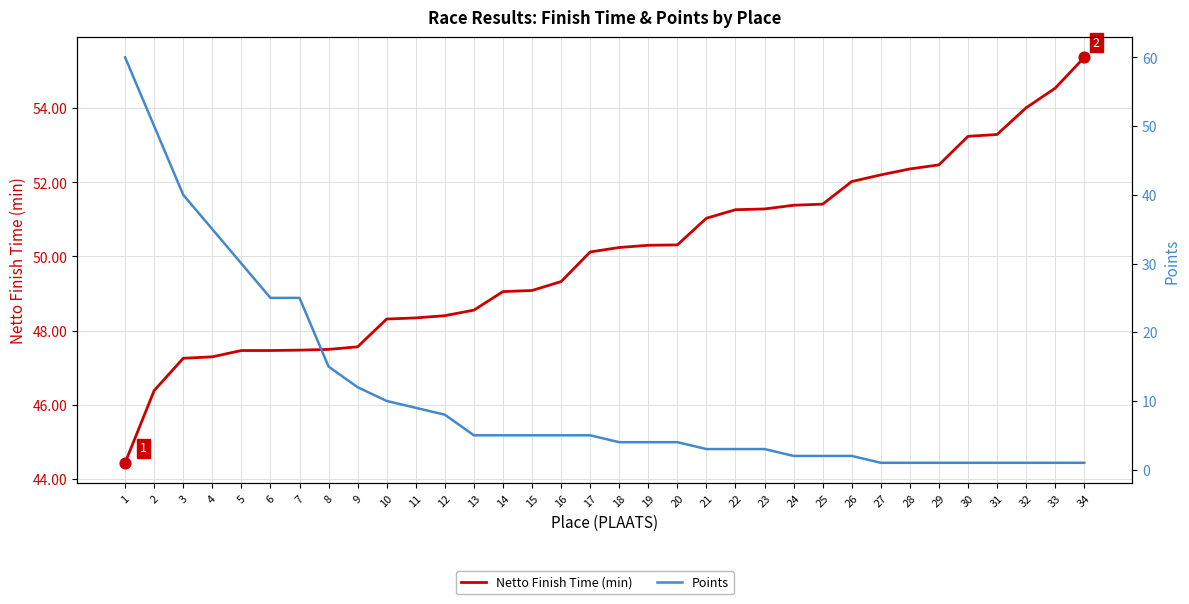

Which series contains the highest Y value?

Points